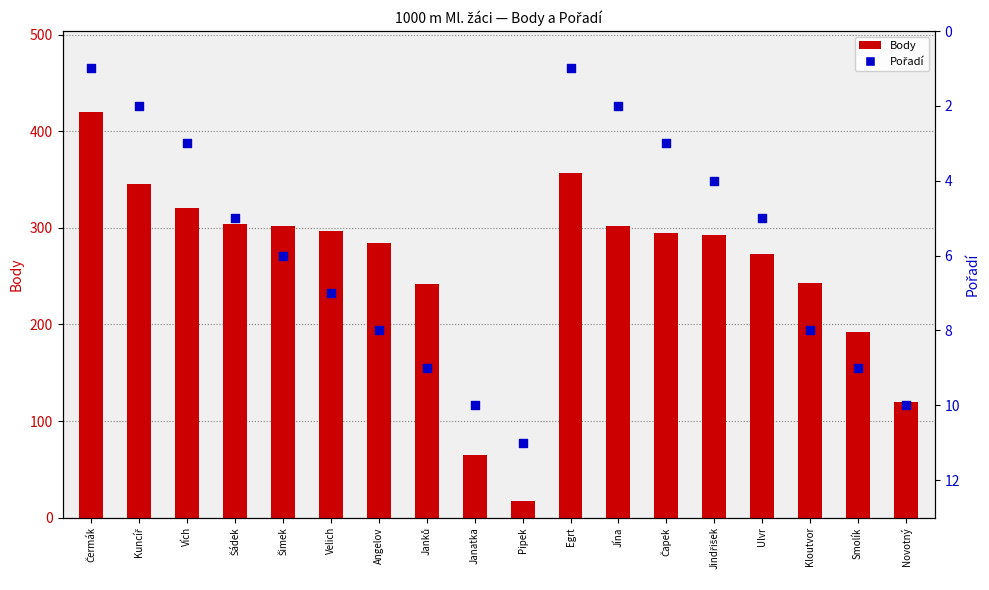

Which series reaches the maximum Y coordinate?

Body